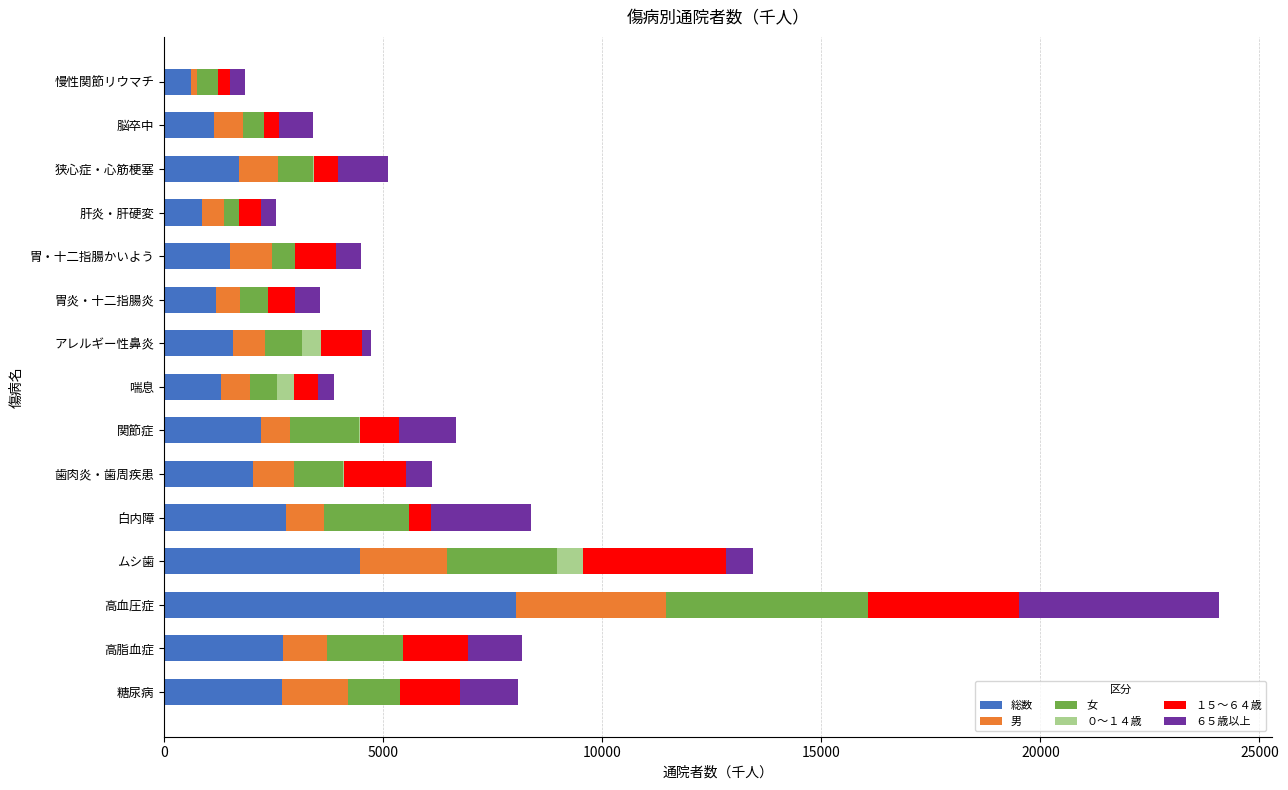

What is the highest value of the 総数 series?

8027